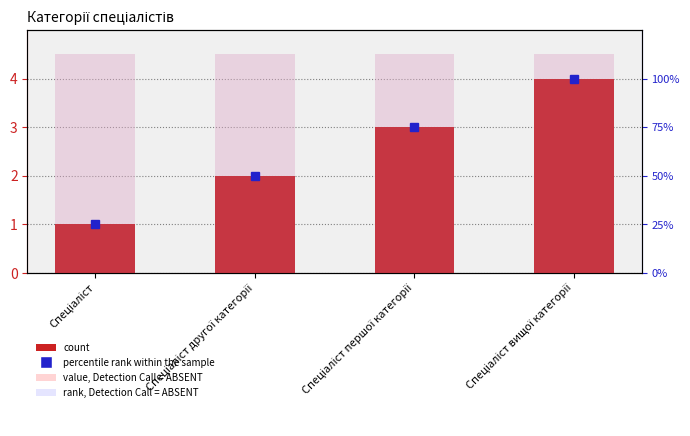

Reading right to left, list all the values displayed in this chart.

Ідентифікатор: Спеціаліст вищої категорії=4.0	Спеціаліст першої категорії=3.0	Спеціаліст другої категорії=2.0	Спеціаліст=1.0
value, Detection Call = ABSENT: Спеціаліст вищої категорії=4.5	Спеціаліст першої категорії=4.5	Спеціаліст другої категорії=4.5	Спеціаліст=4.5
rank, Detection Call = ABSENT: Спеціаліст вищої категорії=4.5	Спеціаліст першої категорії=4.5	Спеціаліст другої категорії=4.5	Спеціаліст=4.5